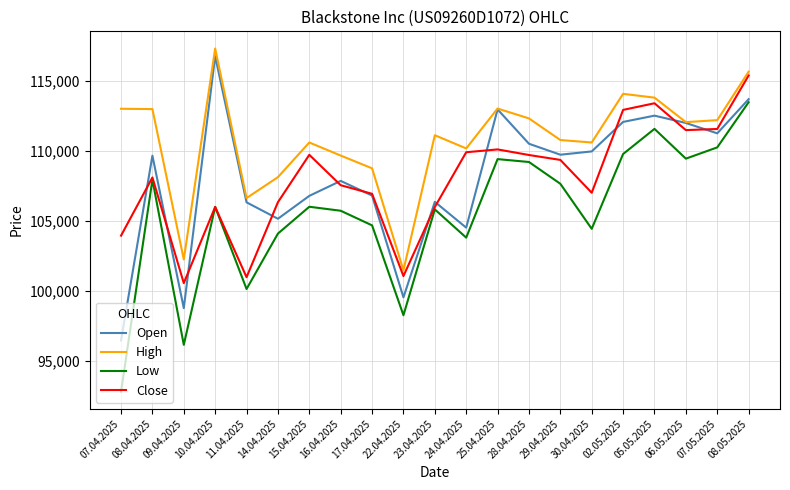

The value of High at 07.05.2025 is 68886. True or false?

False